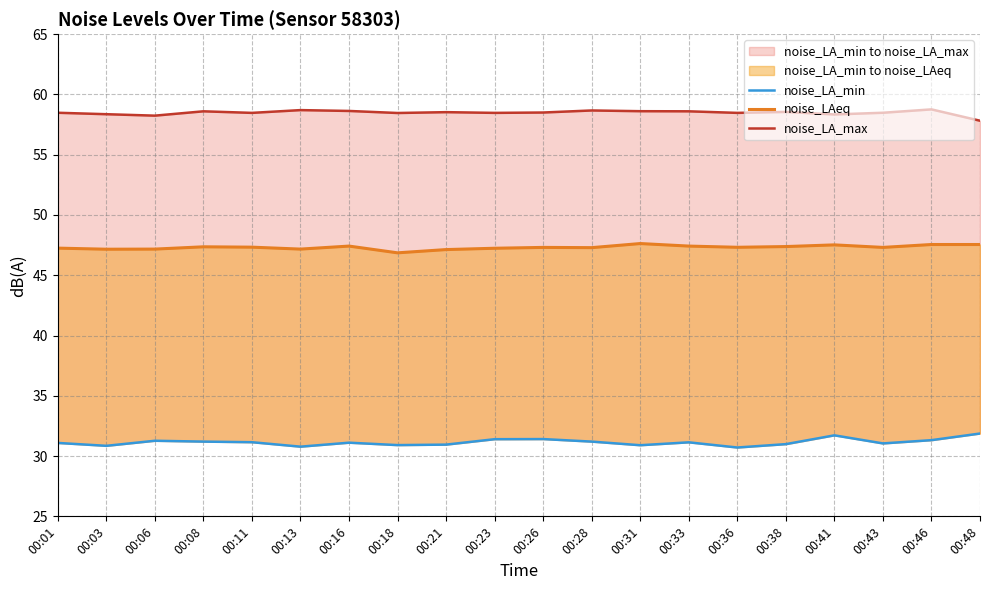

Which series has the widest spread of values?

noise_LA_min